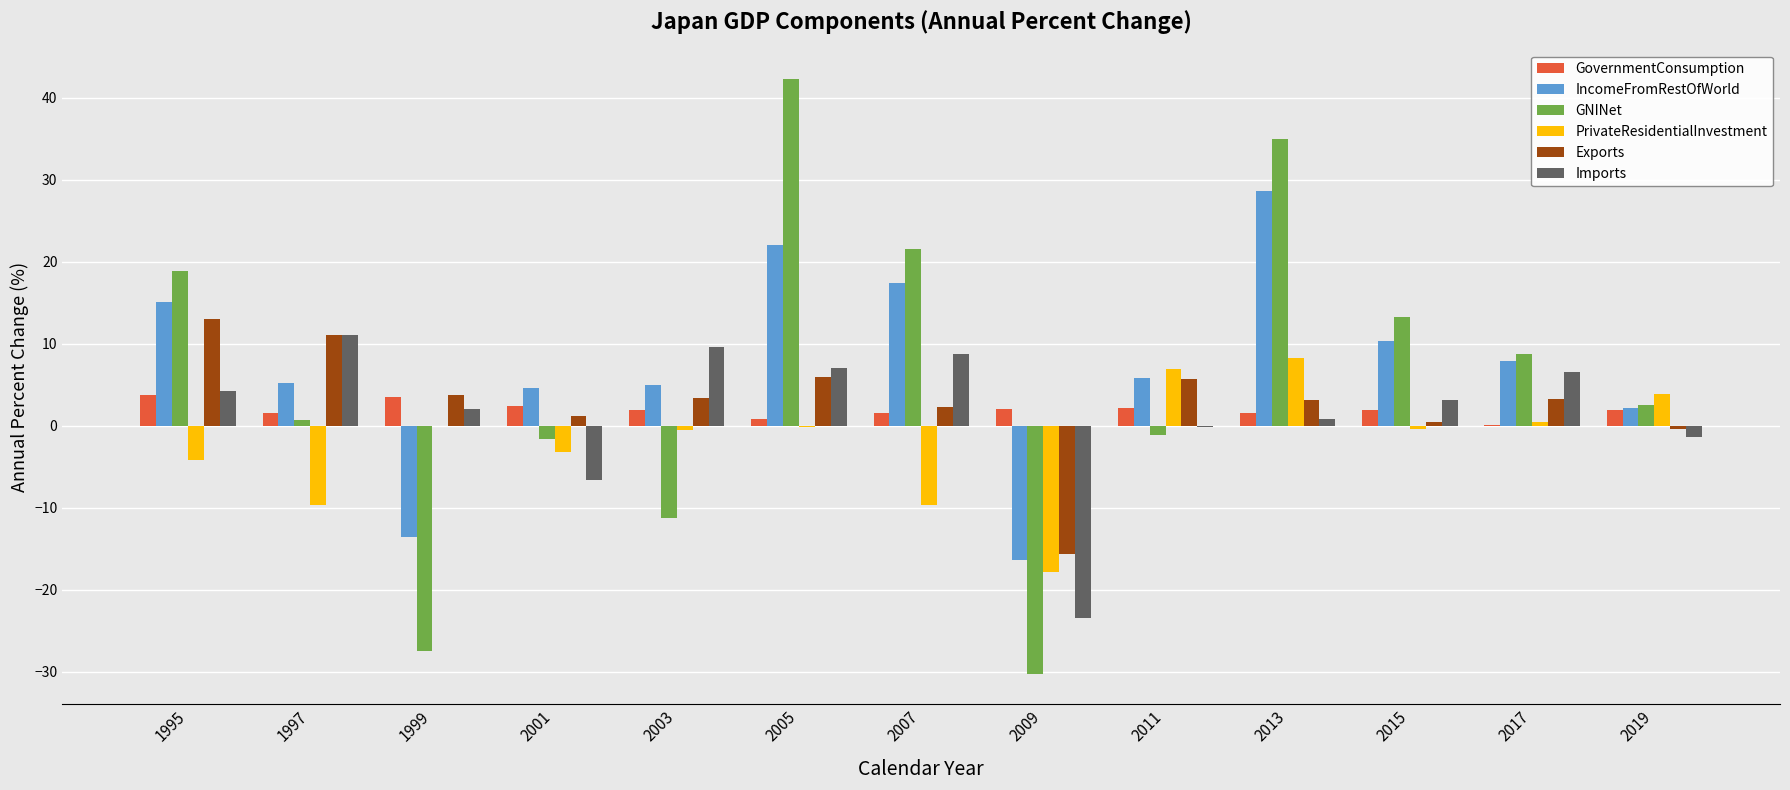

How many groups of bars are there?

13